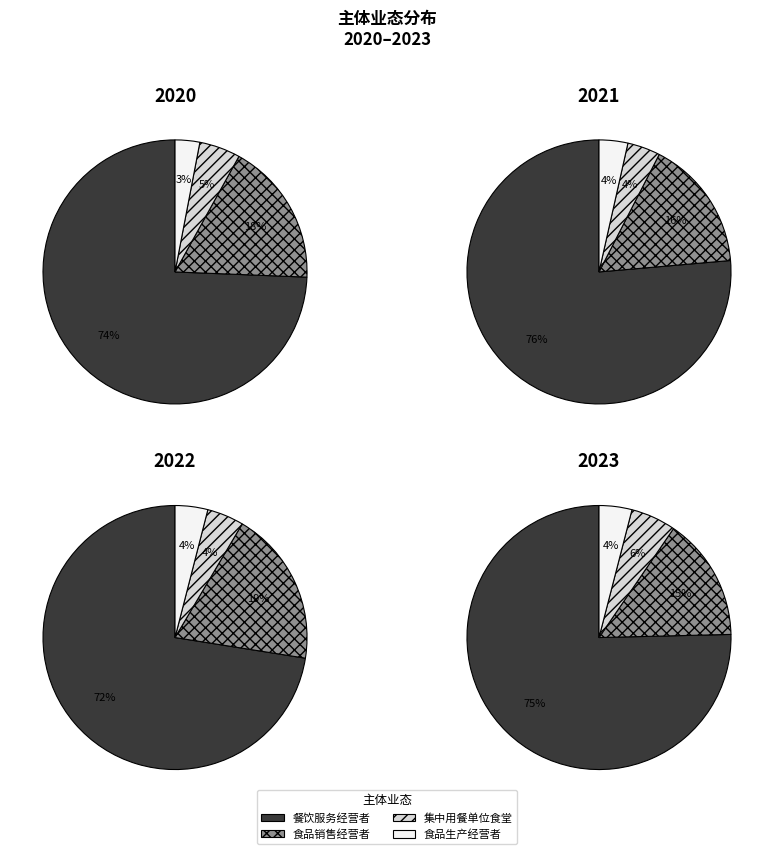

Combined, do 1 and 0 account for over 50%?

Yes